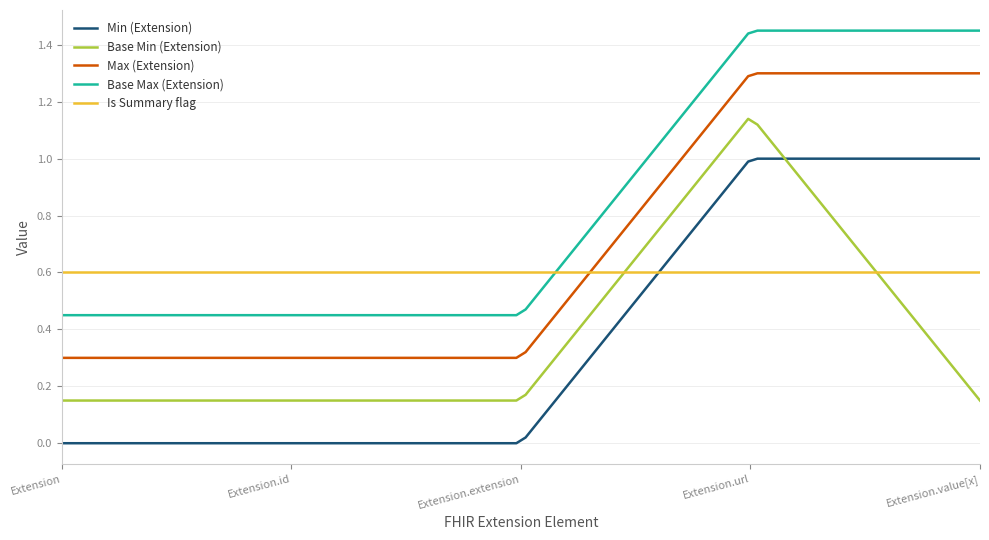

Which series has the largest total across all categories?

Base Max (Extension)